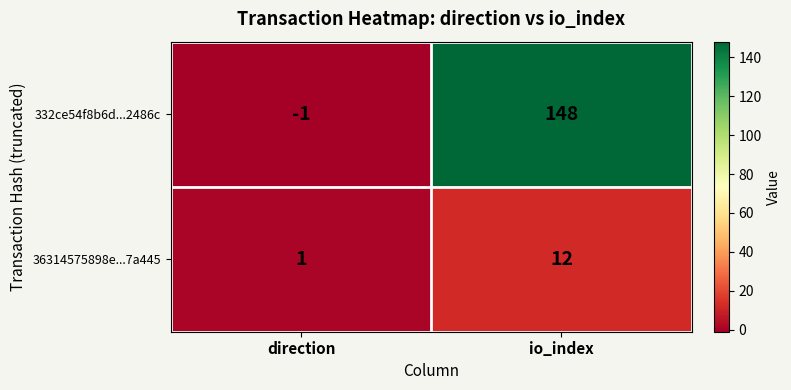

Which series changed the most between direction and io_index?

332ce54f8b6d...2486c